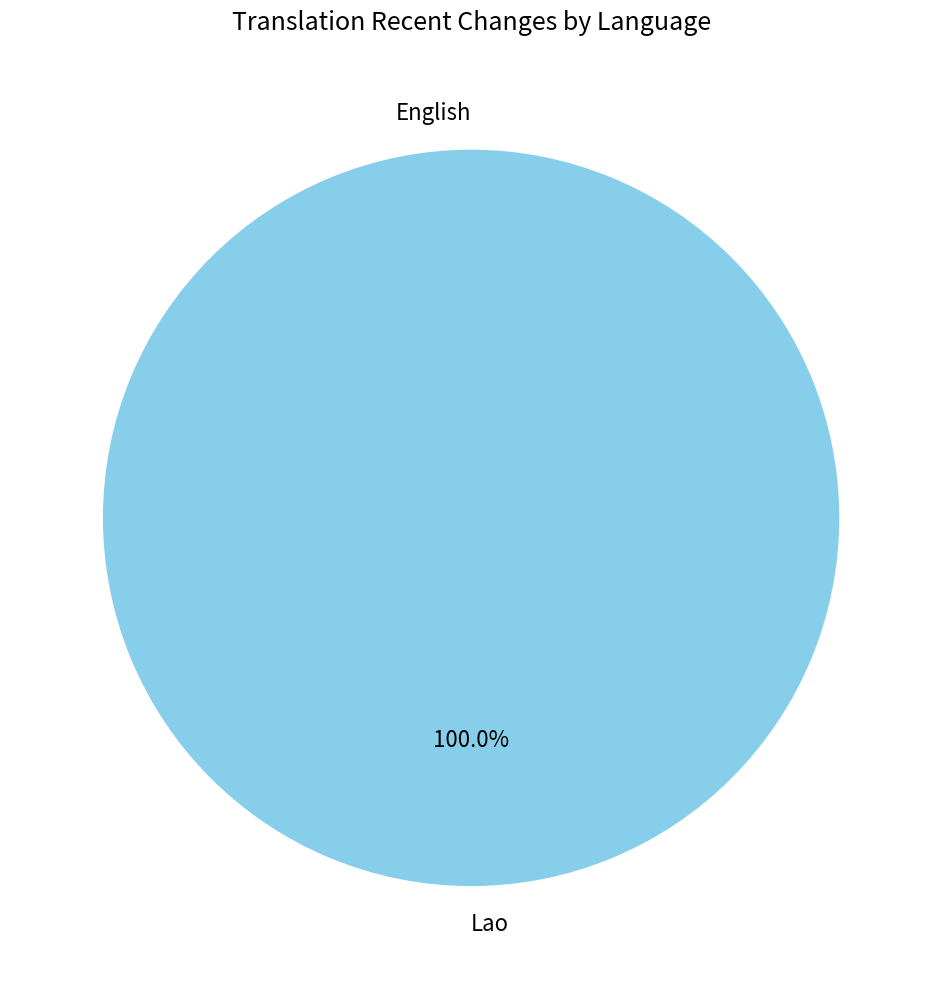

Count the number of slices in the pie.

2